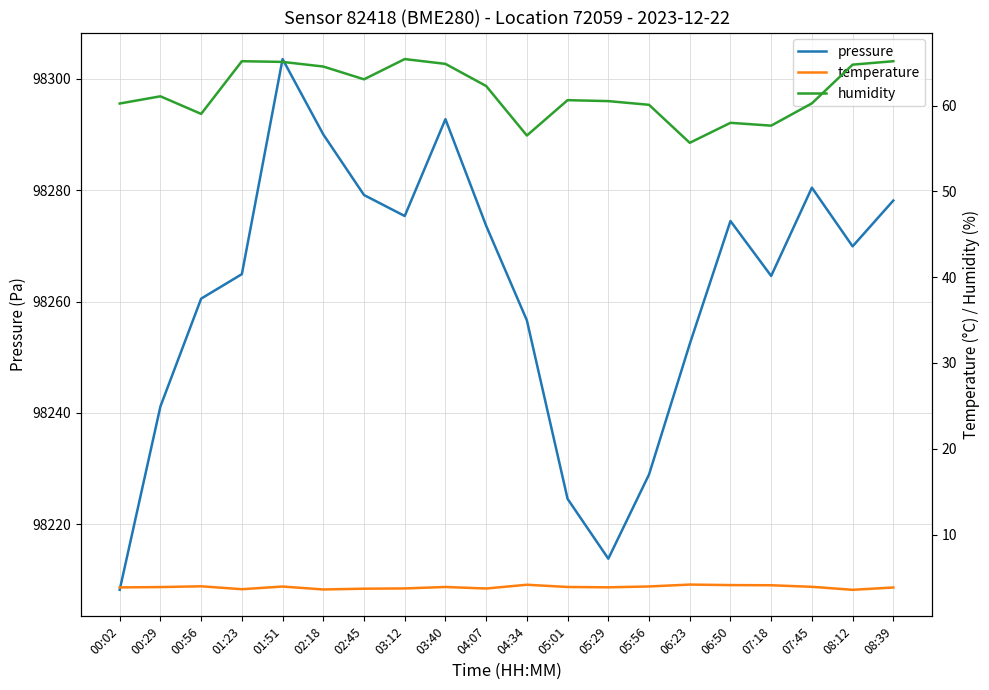

Rank the categories by pressure value from lowest to highest.

00:02, 05:29, 05:01, 05:56, 00:29, 06:23, 04:34, 00:56, 07:18, 01:23, 08:12, 04:07, 06:50, 03:12, 08:39, 02:45, 07:45, 02:18, 03:40, 01:51